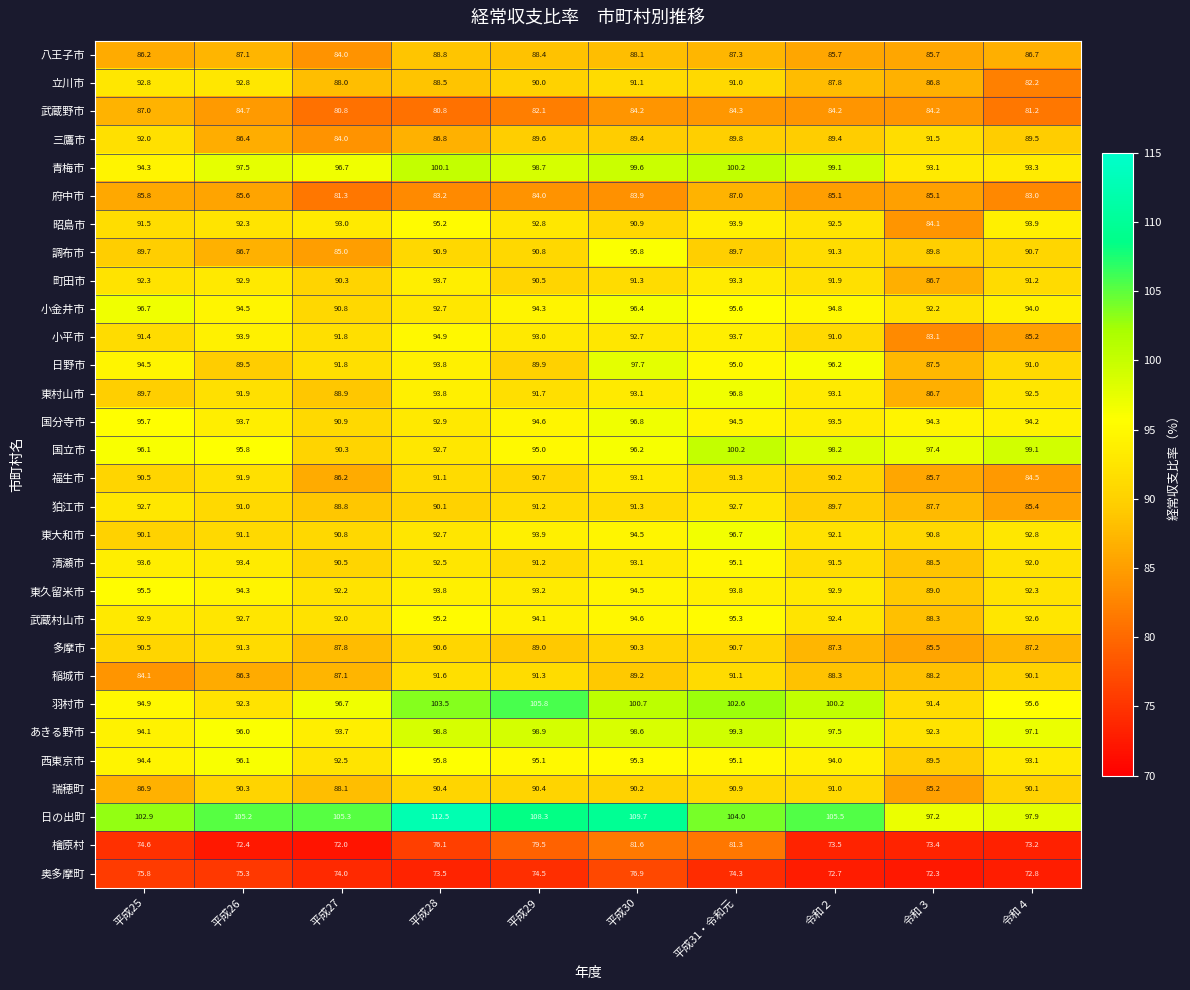

The value of 国立市 at 平成28 is 92.7. True or false?

True